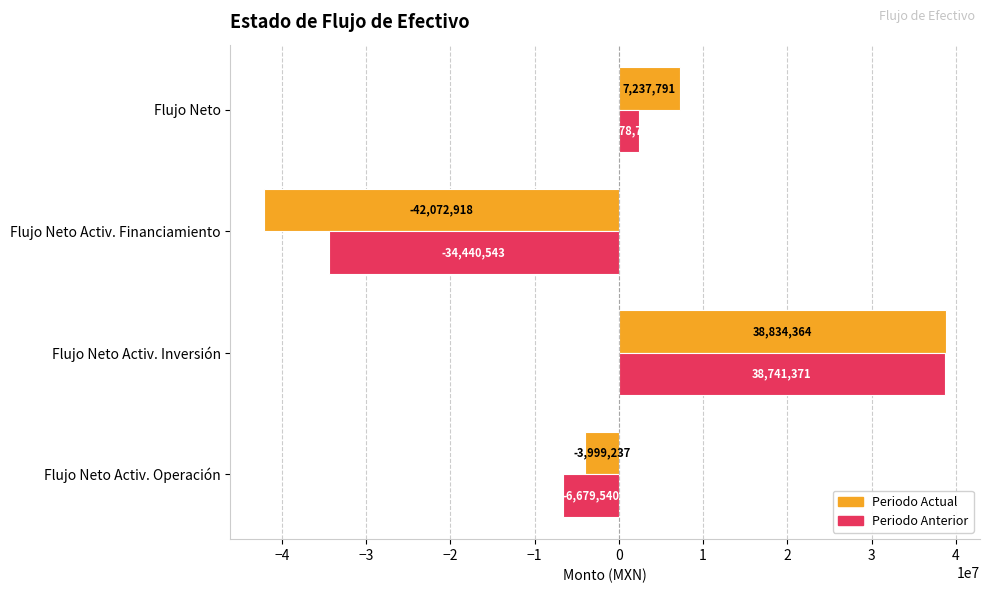

Is the value of Periodo Actual at Flujo Neto Activ. Inversión greater than the value of Periodo Anterior at Flujo Neto?

Yes